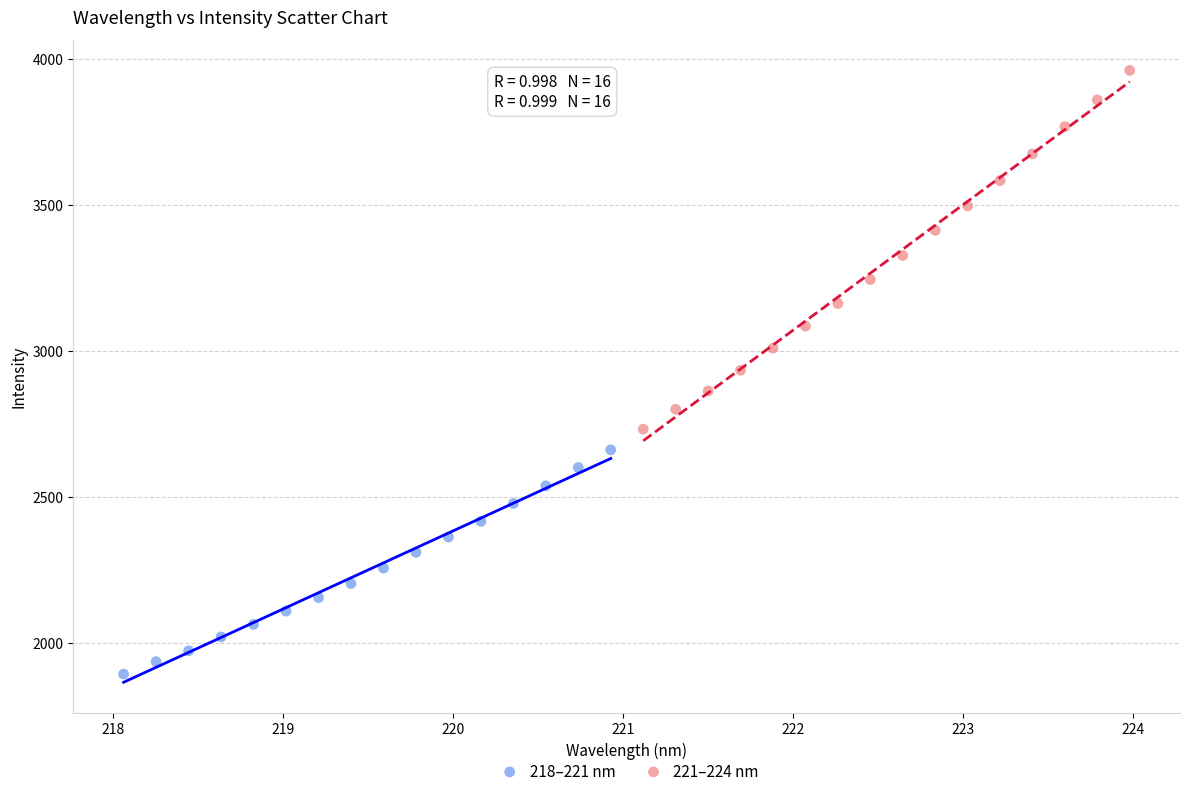

Which series reaches the maximum Y coordinate?

221–224 nm